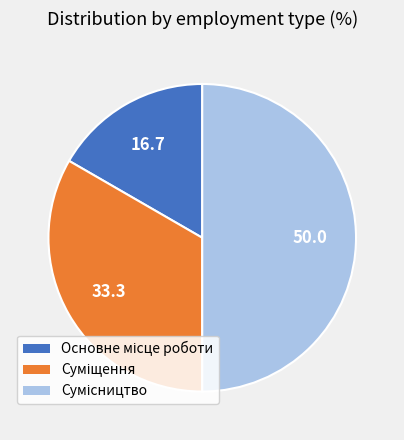

The Суміщення slice represents 33% of the pie. True or false?

True